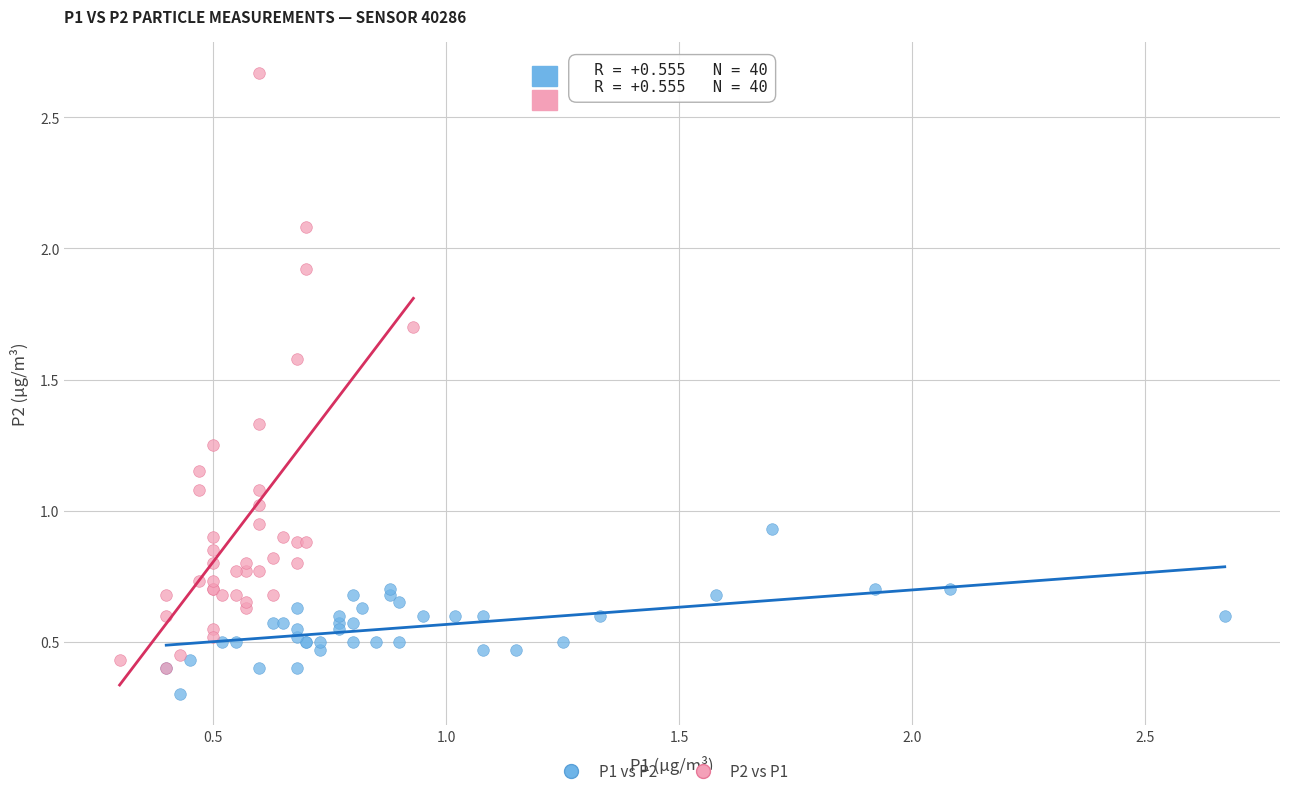

Which series has the widest spread of Y values?

P2 vs P1